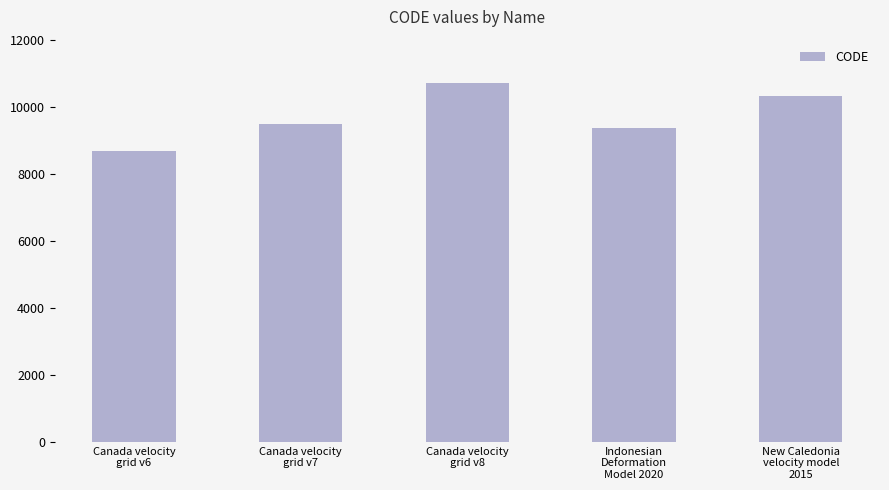

Which has a higher value, Canada velocity
grid v6 or Indonesian
Deformation
Model 2020?

Indonesian
Deformation
Model 2020